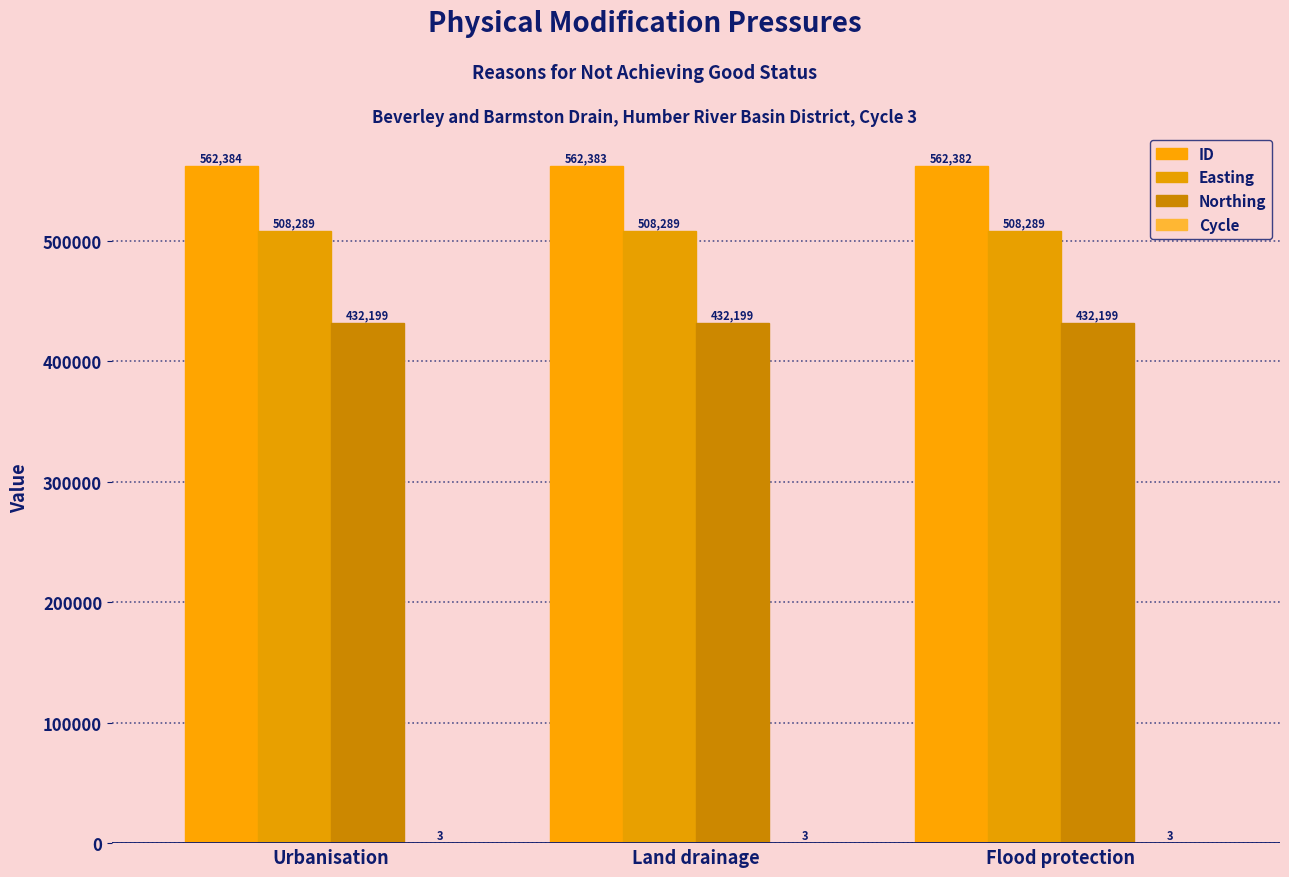

Which series has the largest total across all categories?

ID